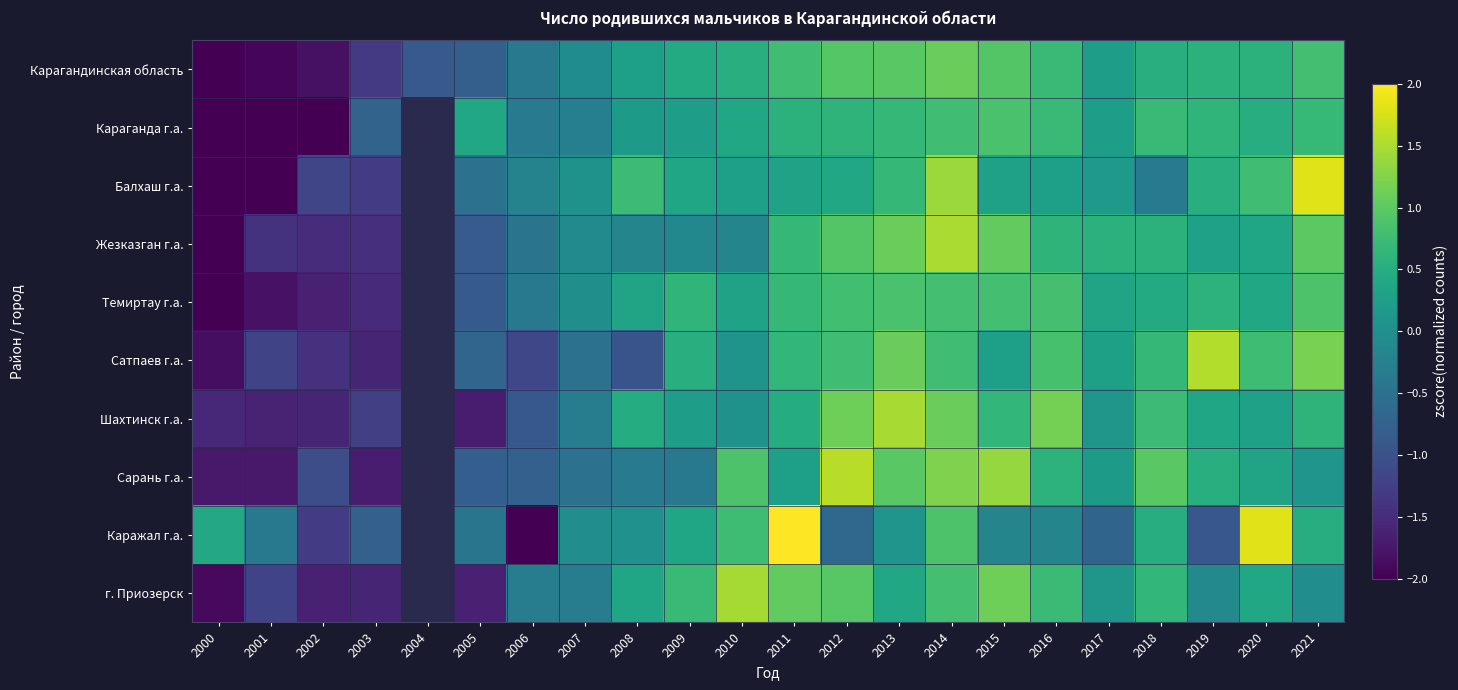

Which has a higher value, 2007 or 2014?

2014